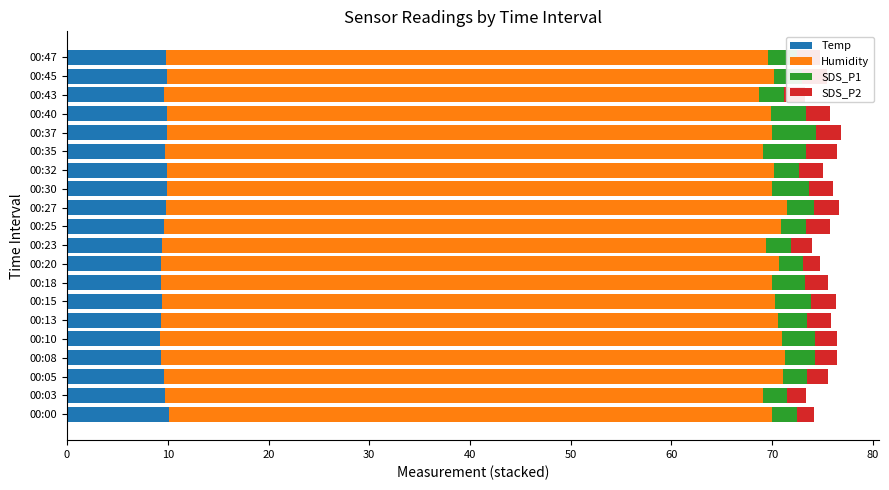

The value of Temp at 00:43 is 9.6. True or false?

True